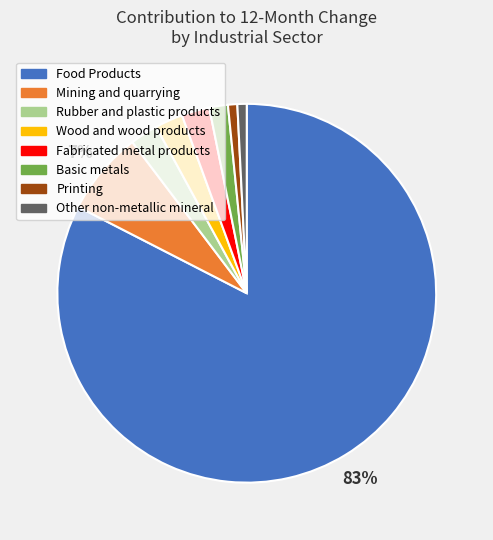

To the nearest percent, what is the average slice percentage?

12%